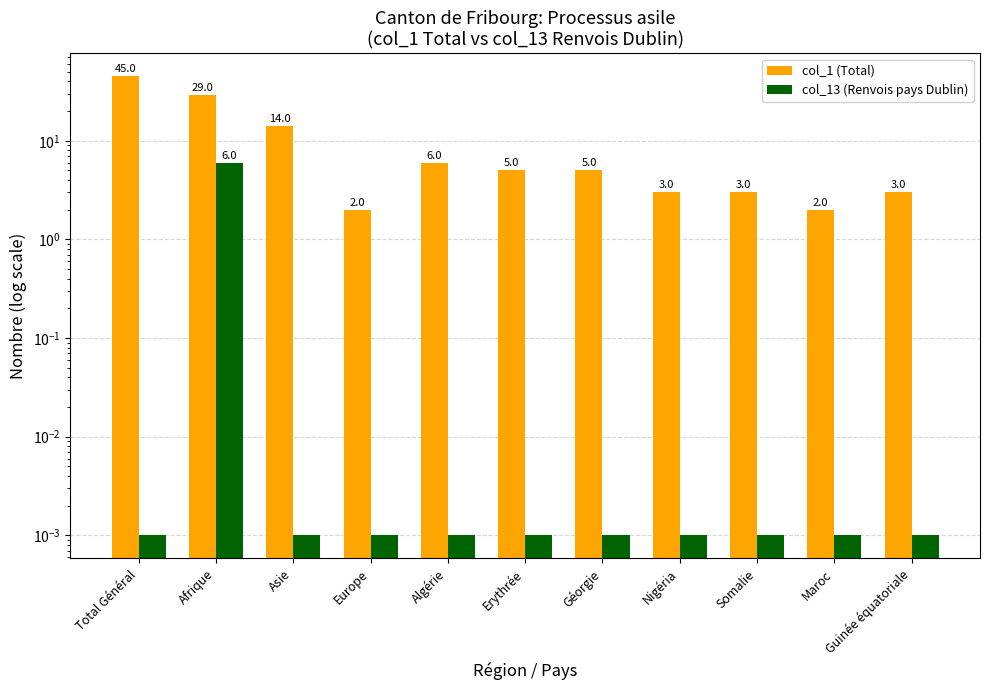

The col_1 (Total) series shows 2.0 at Europe. True or false?

True